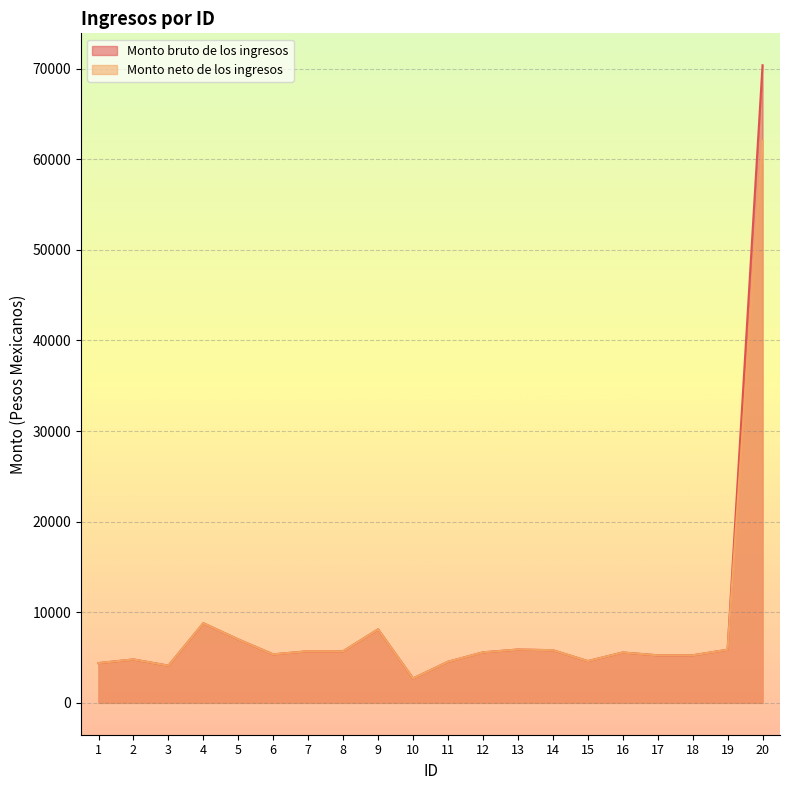

Where is Monto neto de los ingresos nearest to the value 32356?

4